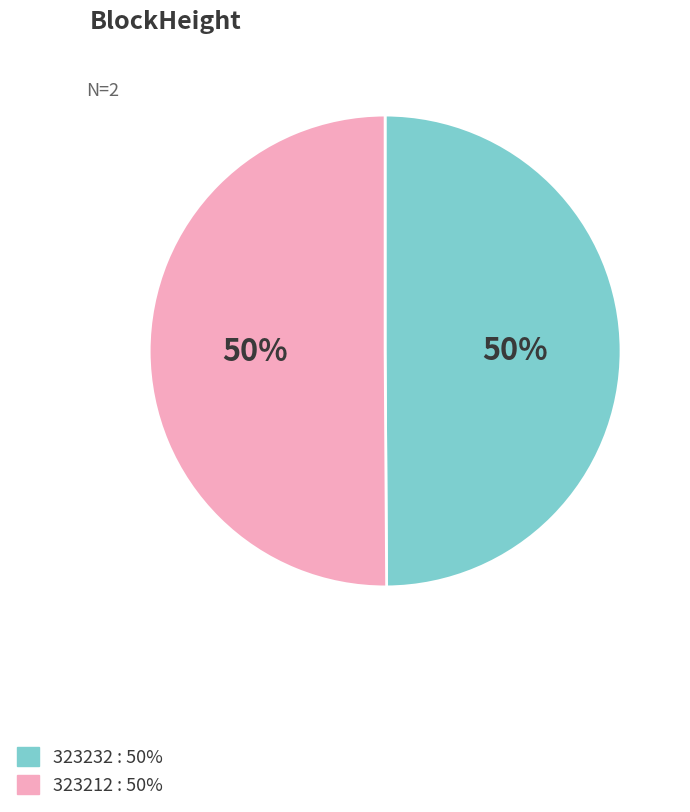

To the nearest percent, what is the combined percentage of 323232 and 323212?

100%